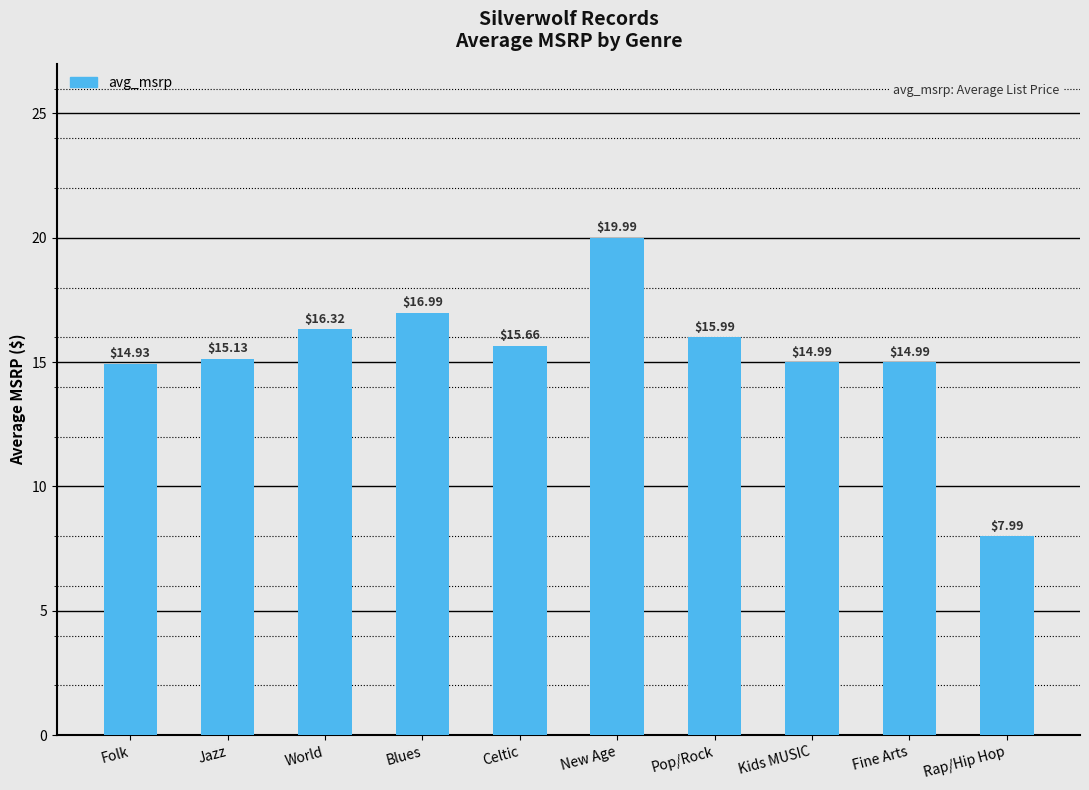

Reading left to right, list all the values displayed in this chart.

Folk=14.9	Jazz=15.1	World=16.3	Blues=17.0	Celtic=15.7	New Age=20.0	Pop/Rock=16.0	Kids MUSIC=15.0	Fine Arts=15.0	Rap/Hip Hop=8.0